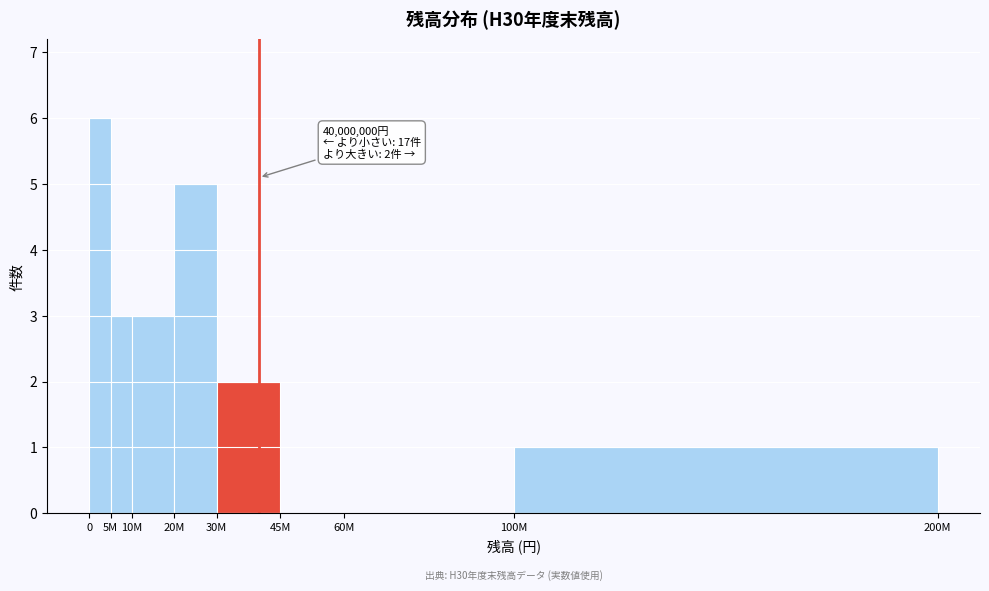

Reading left to right, extract all data points from this chart.

0=6	5M=3	10M=3	20M=5	30M=2	45M=0	60M=0	100M=1